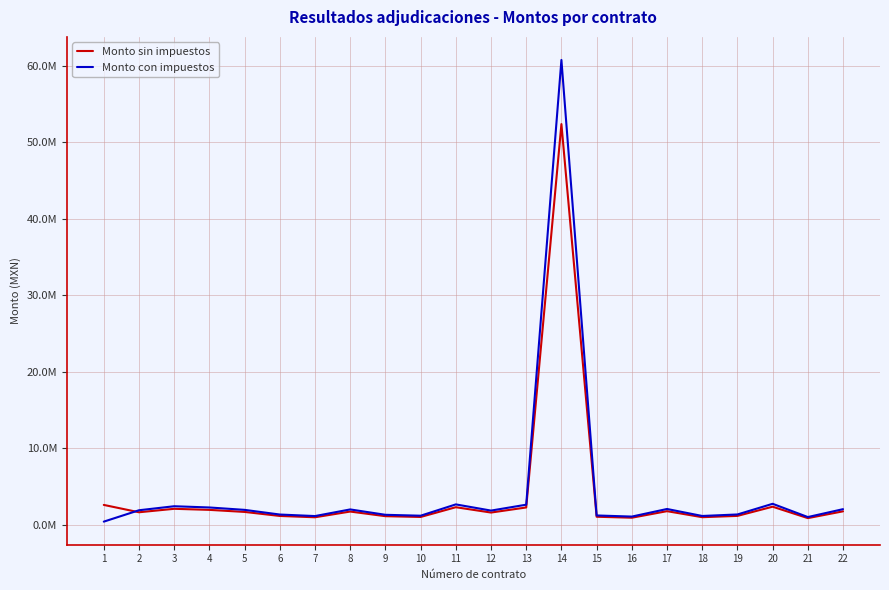

Is the value of Monto sin impuestos at 21 greater than the value of Monto con impuestos at 14?

No